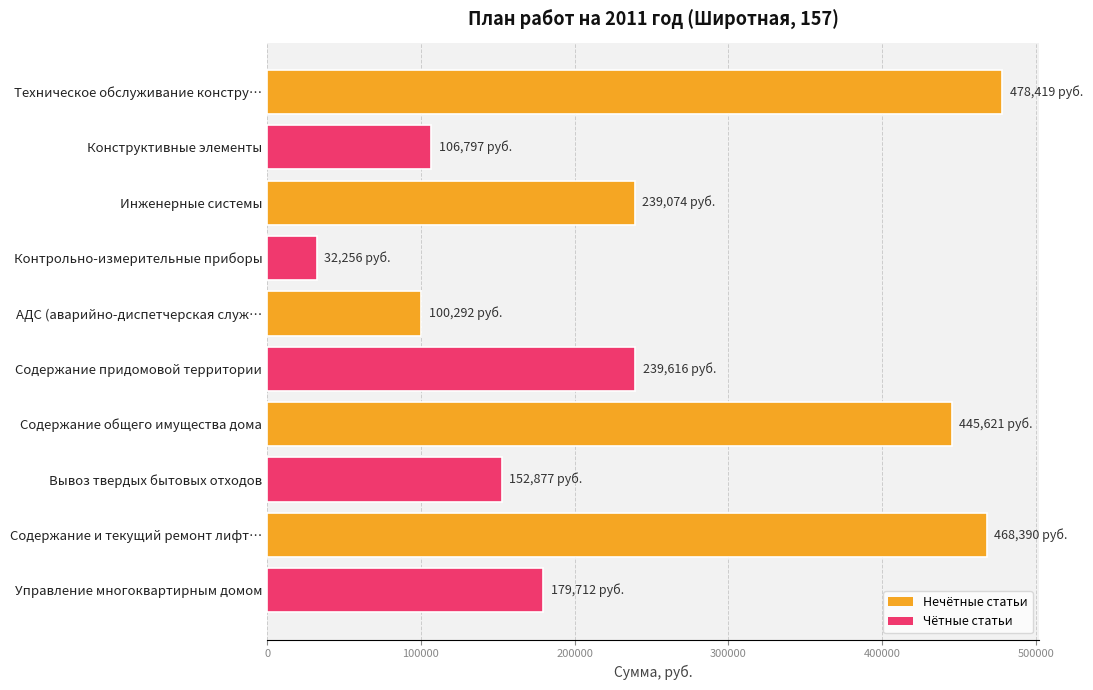

What is the sum of all values?

2443054.8